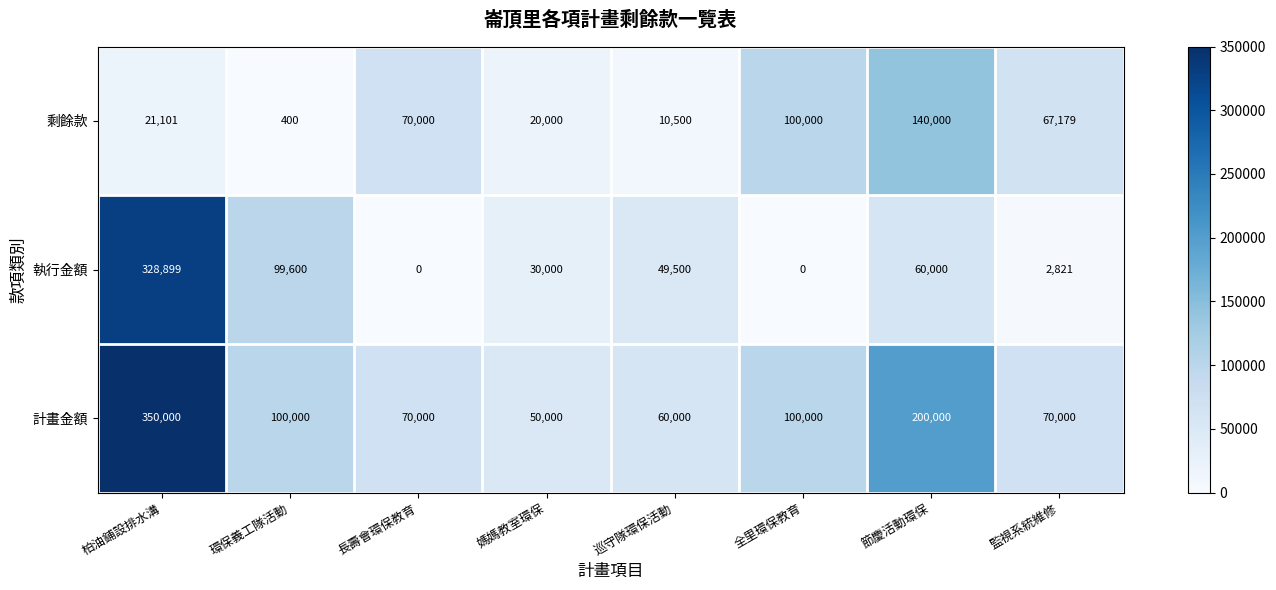

What is the maximum value shown in the chart?

350000